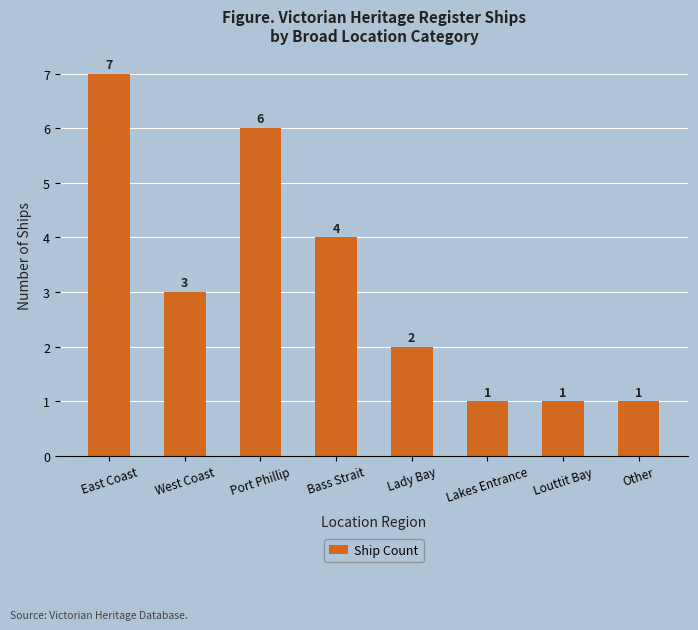

What is the greatest value displayed?

7